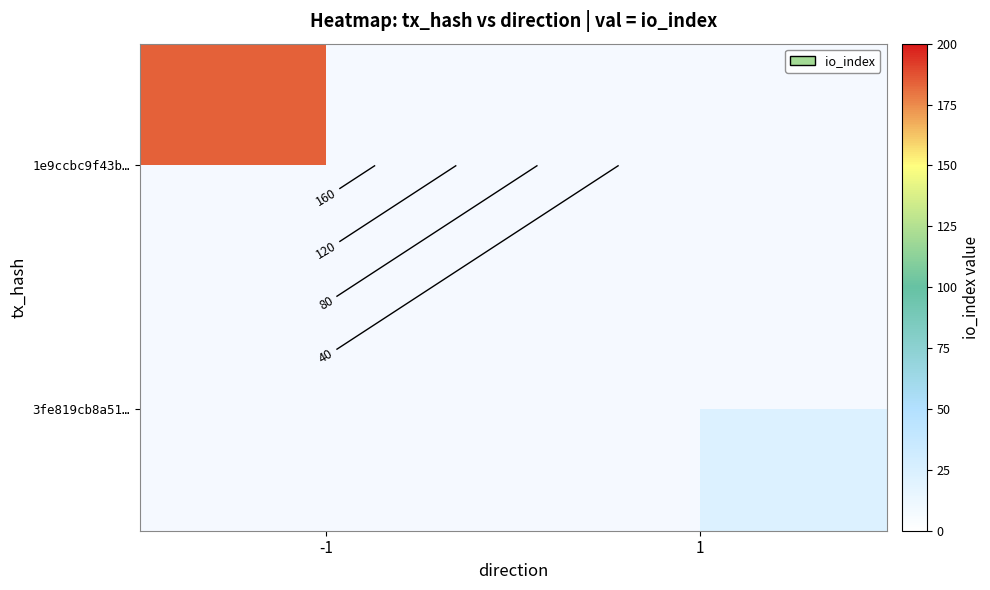

At how many categories does at least one series exceed 32?

1